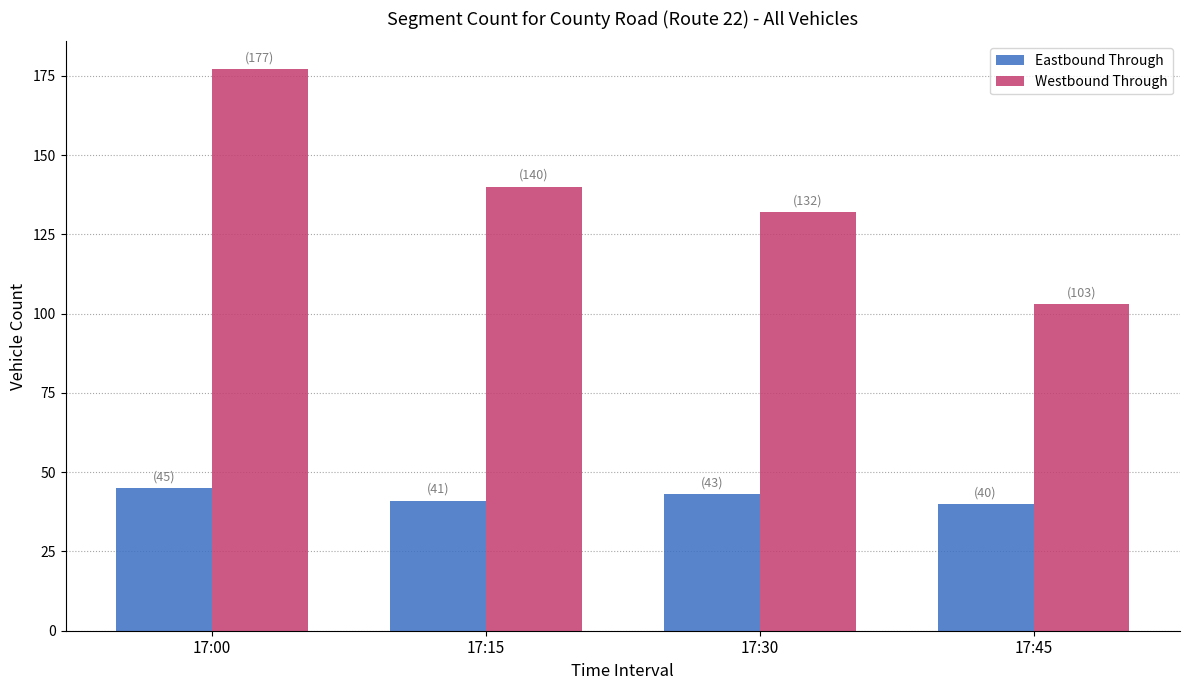

Rank the series at 17:30 from highest to lowest value.

Westbound Through, Eastbound Through